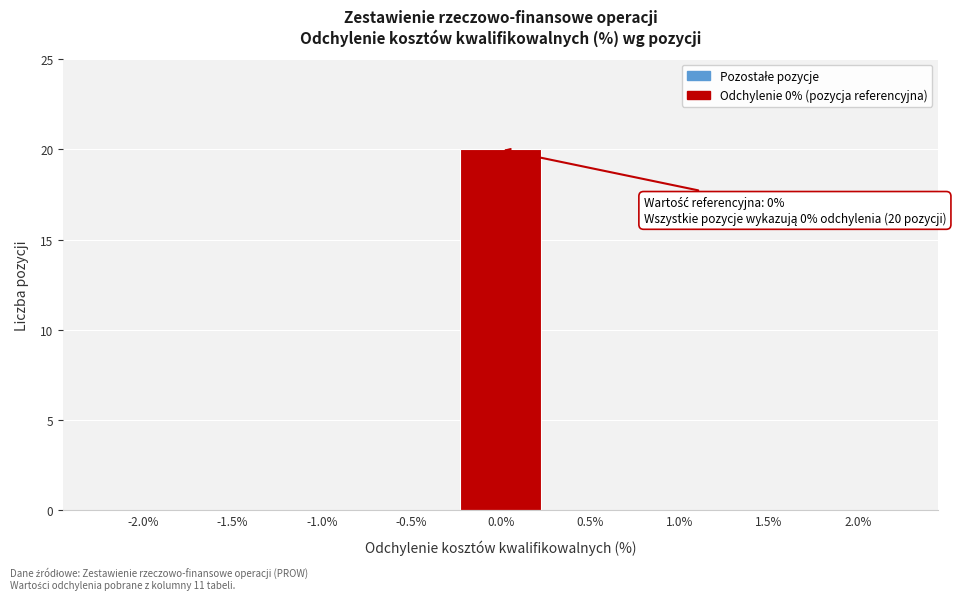

Reading left to right, transcribe all the data shown in this chart.

-2.0%=0	-1.5%=0	-1.0%=0	-0.5%=0	0.0%=20	0.5%=0	1.0%=0	1.5%=0	2.0%=0